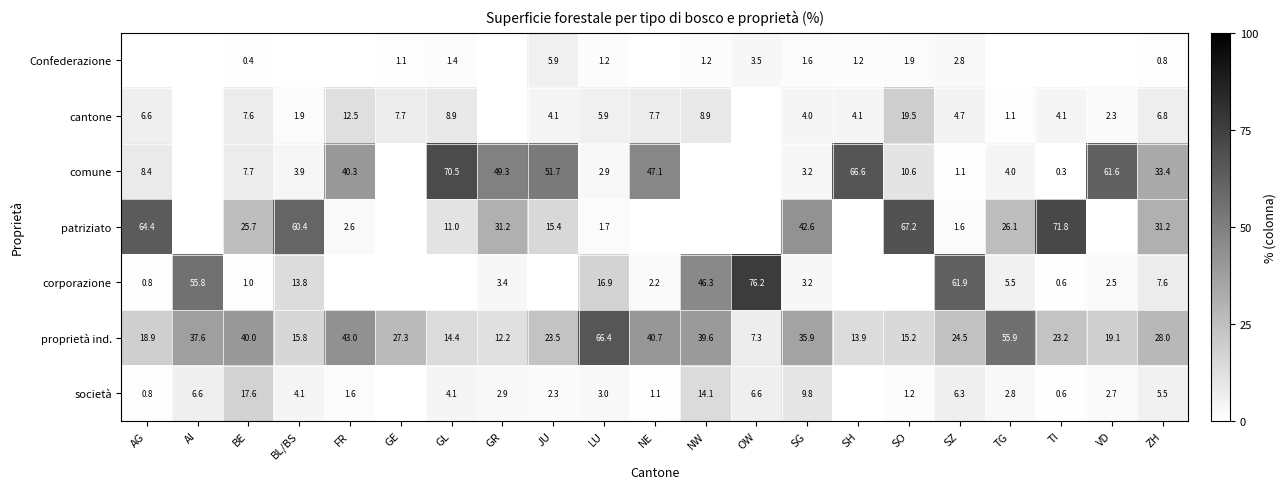

Between SZ and ZH, which is larger?

SZ